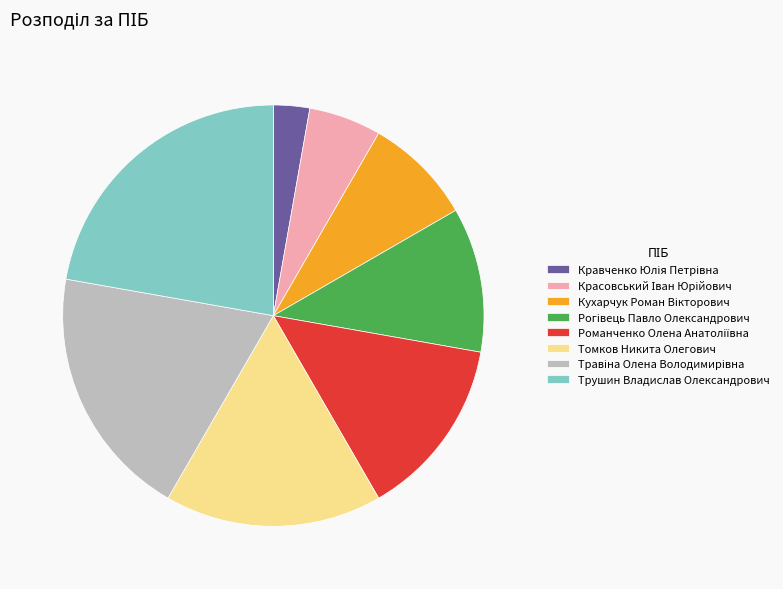

Does Трушин Владислав Олександрович account for over 50% of the chart?

No